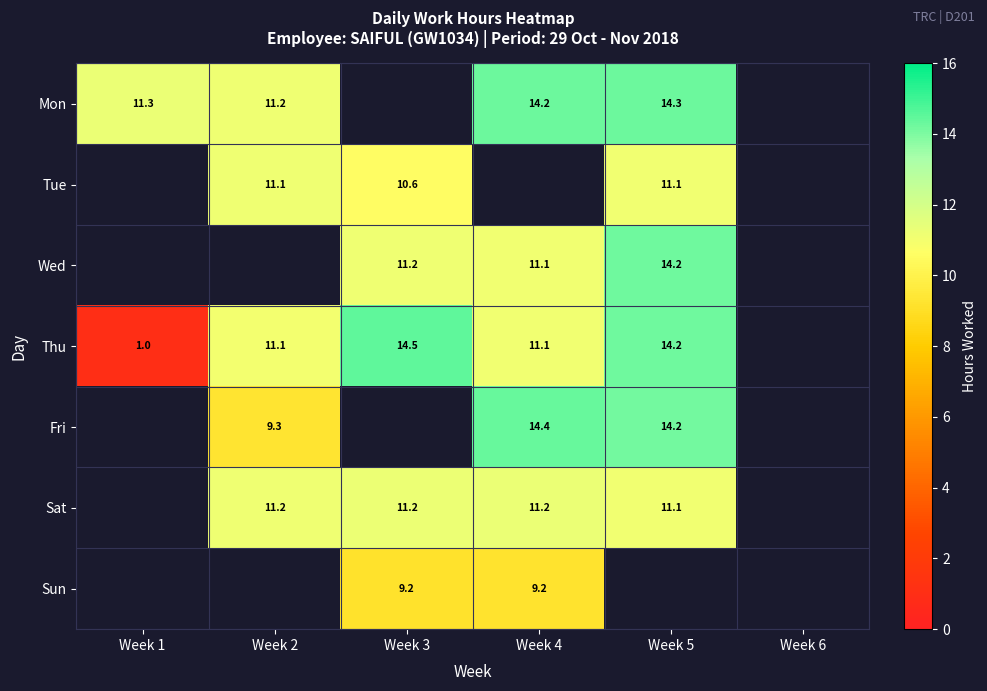

The value of Mon at Week 2 is 6.9. True or false?

False